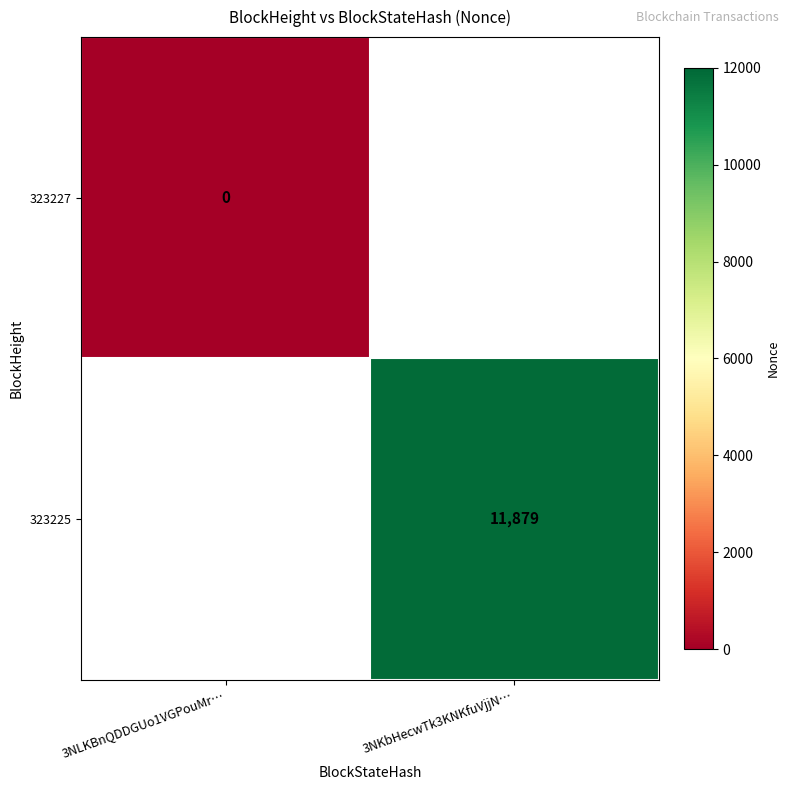

Rank the series by their maximum value, from lowest to highest.

323227, 323225